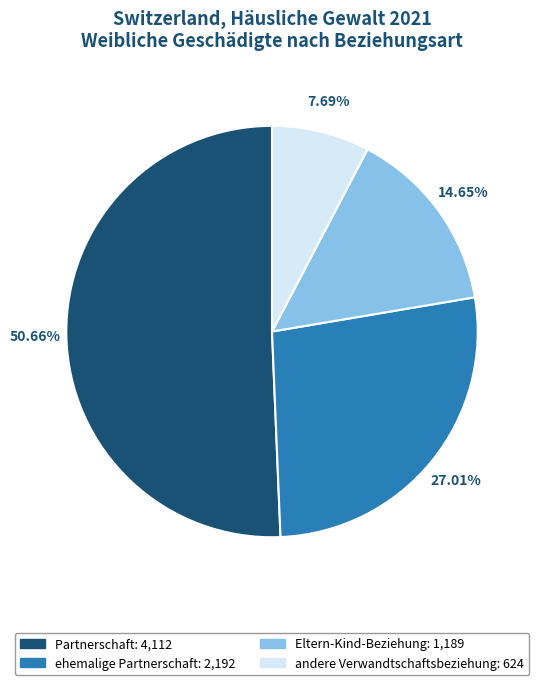

Is it true that Partnerschaft is 65% of the pie?

False